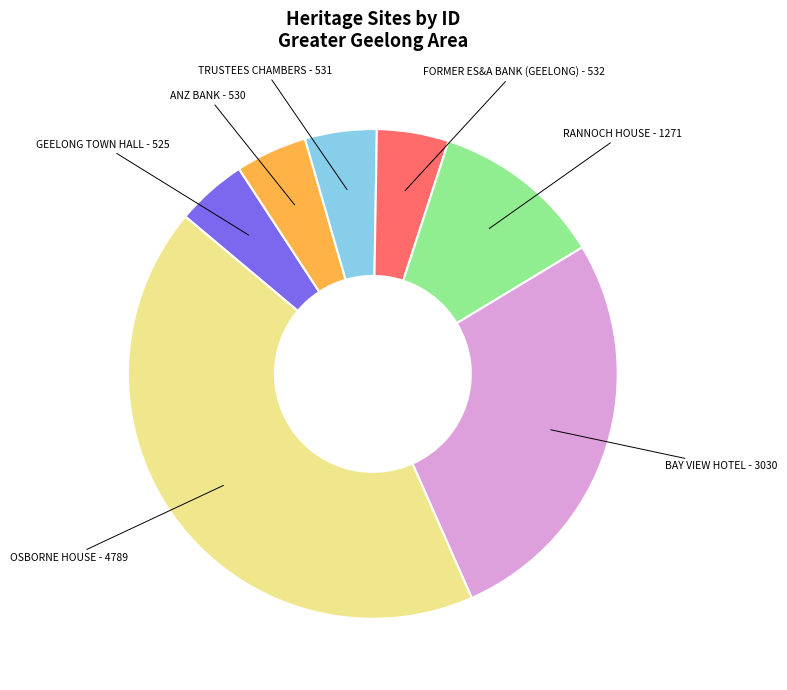

Is the sum of ANZ BANK and BAY VIEW HOTEL greater than half?

No